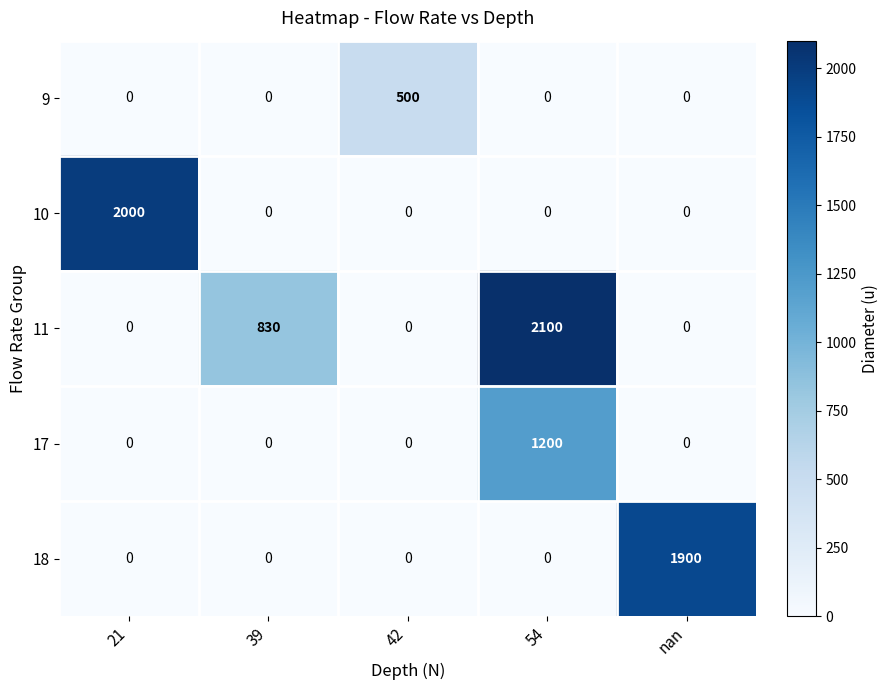

At how many categories does at least one series exceed 793?

4